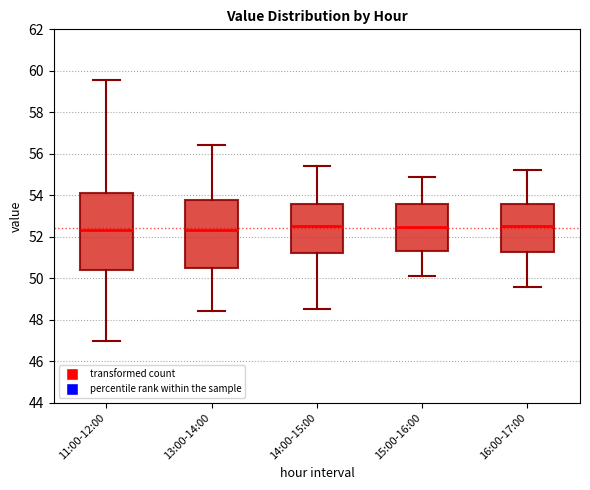

Reading left to right, read every box against the y-axis: the position of its median line, the range the box covers, and the ends of its whiskers. The values are not printed on the chart, so give them approximately, as read against the axis.

11:00-12:00: median 52.4, box 50.4 to 54.2, whiskers 47.0 to 59.6
13:00-14:00: median 52.4, box 50.6 to 53.8, whiskers 48.4 to 56.4
14:00-15:00: median 52.6, box 51.2 to 53.6, whiskers 48.6 to 55.4
15:00-16:00: median 52.4, box 51.4 to 53.6, whiskers 50.2 to 55.0
16:00-17:00: median 52.6, box 51.2 to 53.6, whiskers 49.6 to 55.2